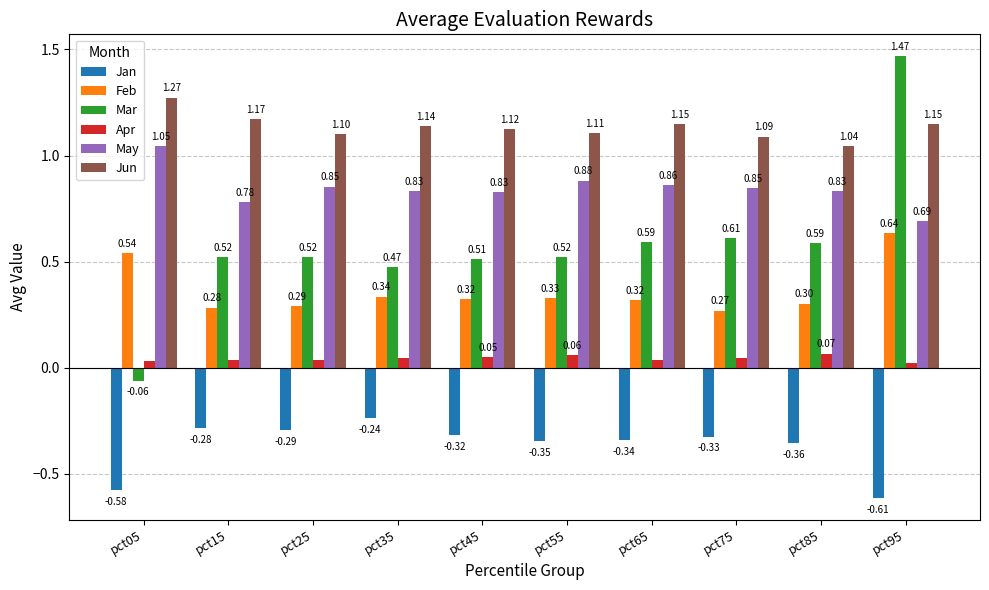

At pct05, list the series in order from largest to smallest.

Jun, May, Feb, Apr, Mar, Jan